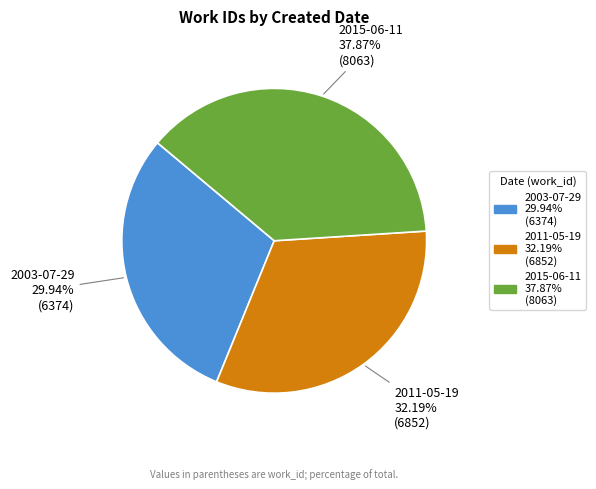

To the nearest percent, what is the difference between the 2015-06-11 and 2011-05-19 slice percentages?

6%